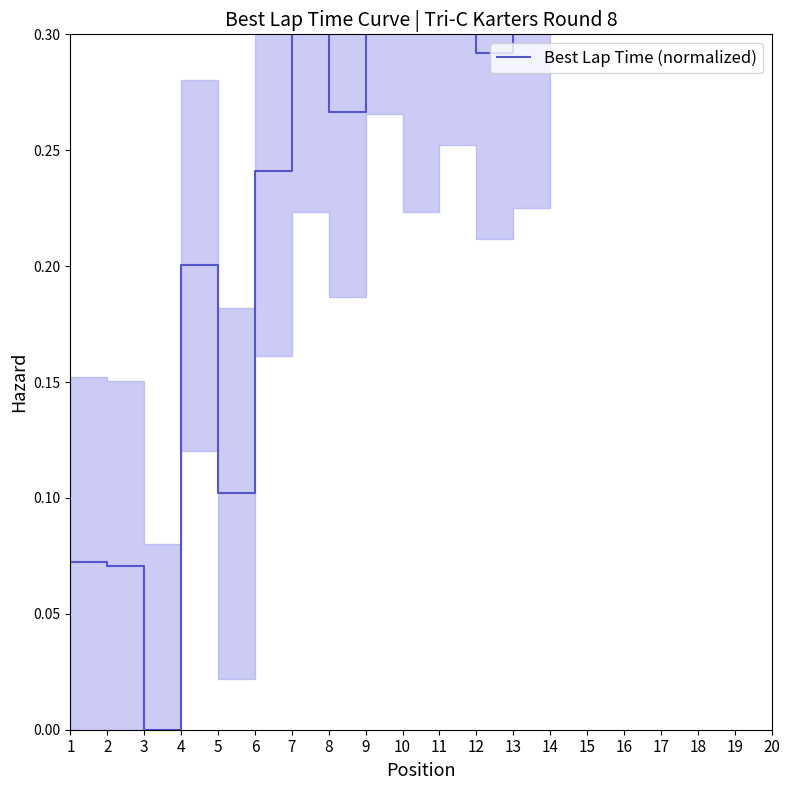

Which has a higher value, 3 or 19?

19